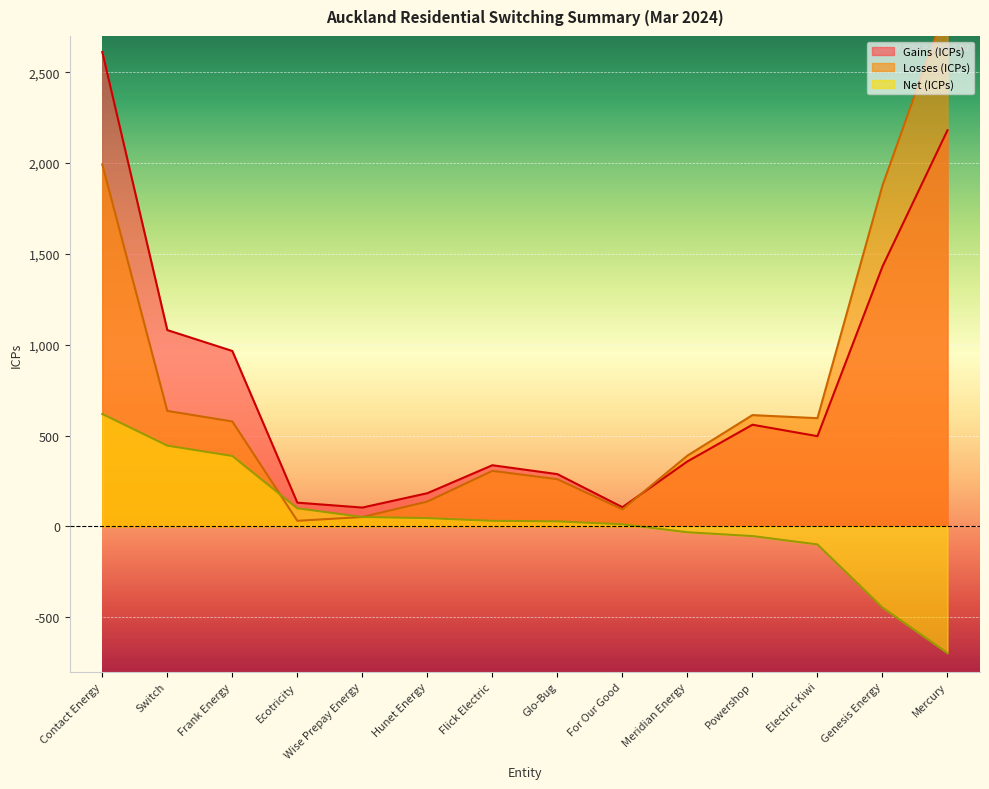

What is the difference between the maximum and minimum values in the Net (ICPs) series?

1316